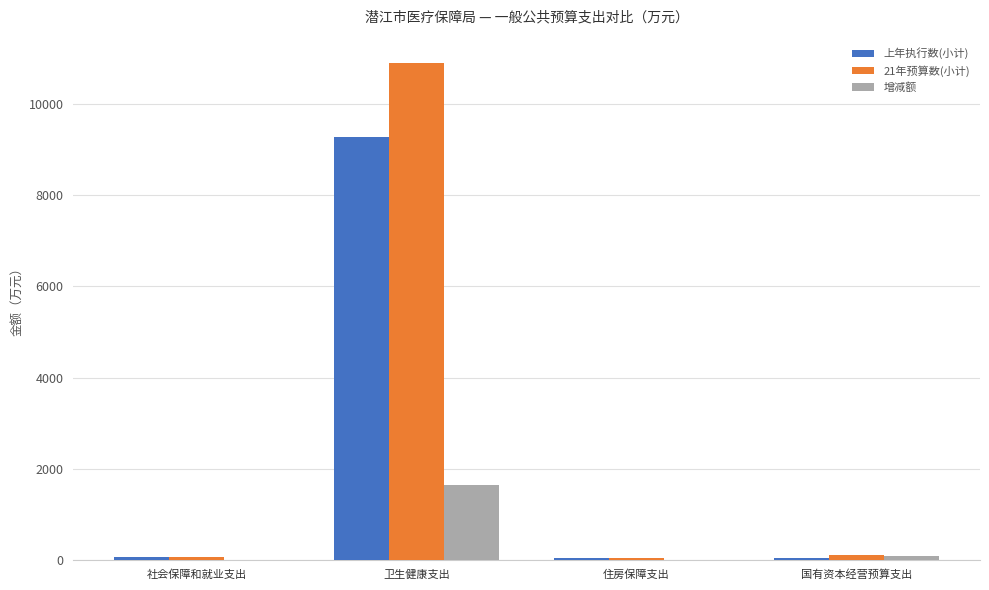

At which category is the sum across all series the highest?

卫生健康支出